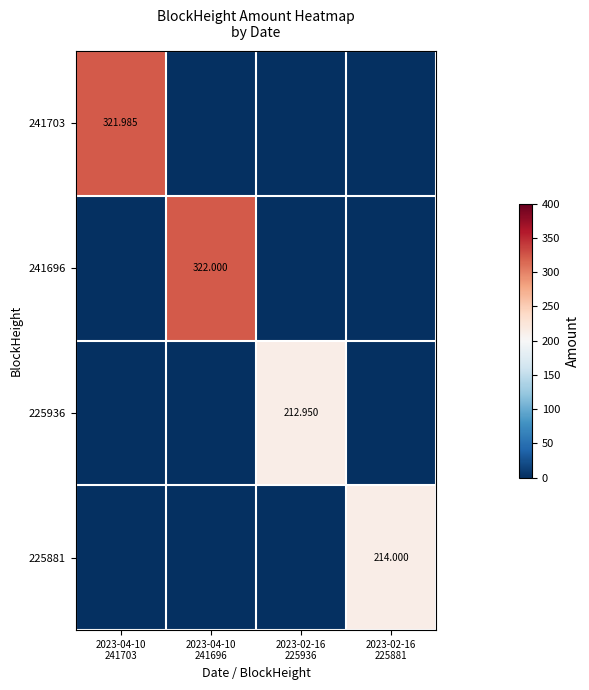

What is the difference between the maximum and minimum values in the 241696 series?

322.0